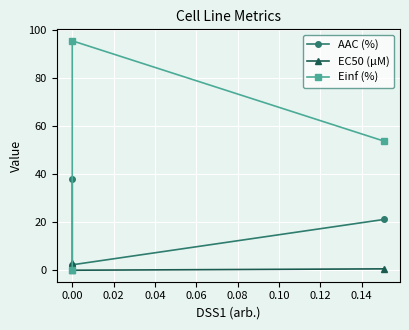

How many categories are shown in the chart?

3